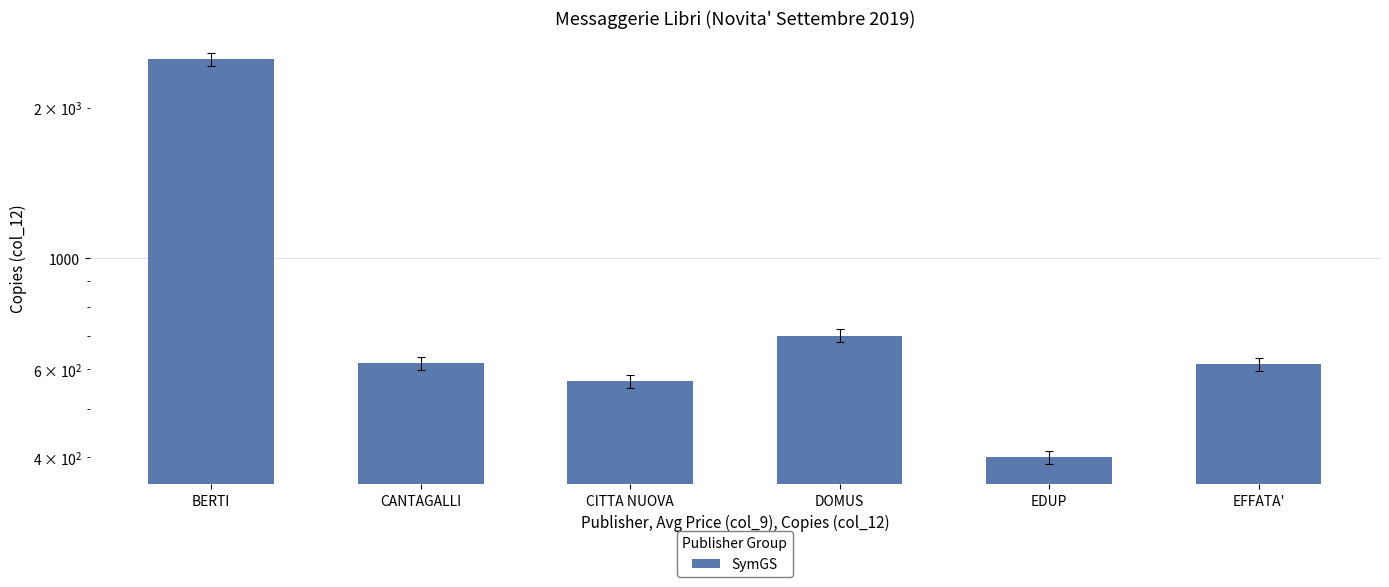

The value at EDUP is 400. True or false?

True